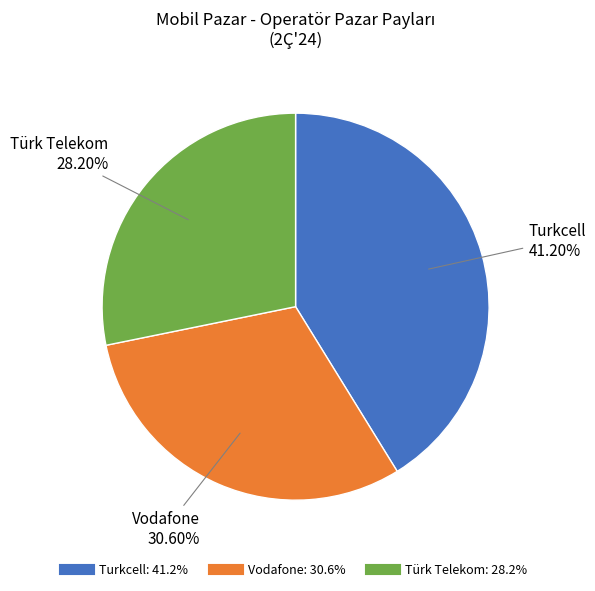

To the nearest percent, what percentage of the pie is Vodafone?

31%